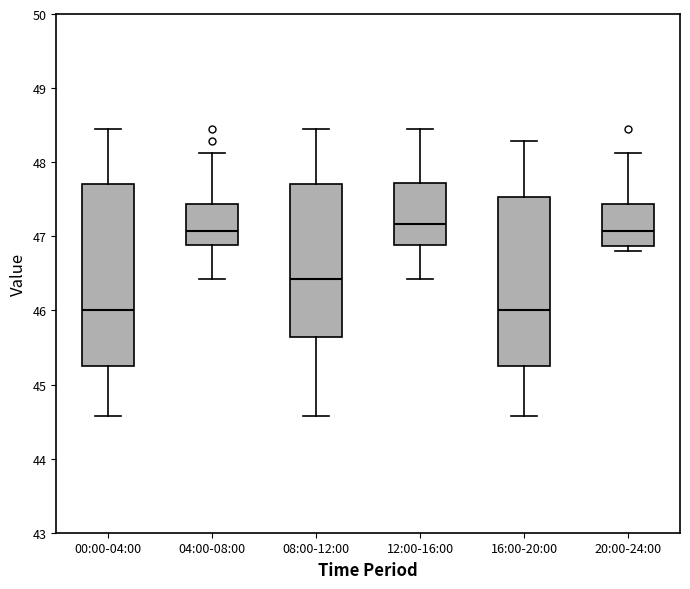

Reading left to right, read every box against the y-axis: the position of its median line, the range the box covers, and the ends of its whiskers. The values are not printed on the chart, so give them approximately, as read against the axis.

00:00-04:00: median 46.0, box 45.2 to 47.7, whiskers 44.6 to 48.5
04:00-08:00: median 47.1, box 46.9 to 47.4, whiskers 46.4 to 48.1
08:00-12:00: median 46.4, box 45.6 to 47.7, whiskers 44.6 to 48.5
12:00-16:00: median 47.2, box 46.9 to 47.7, whiskers 46.4 to 48.5
16:00-20:00: median 46.0, box 45.2 to 47.5, whiskers 44.6 to 48.3
20:00-24:00: median 47.1, box 46.9 to 47.4, whiskers 46.8 to 48.1